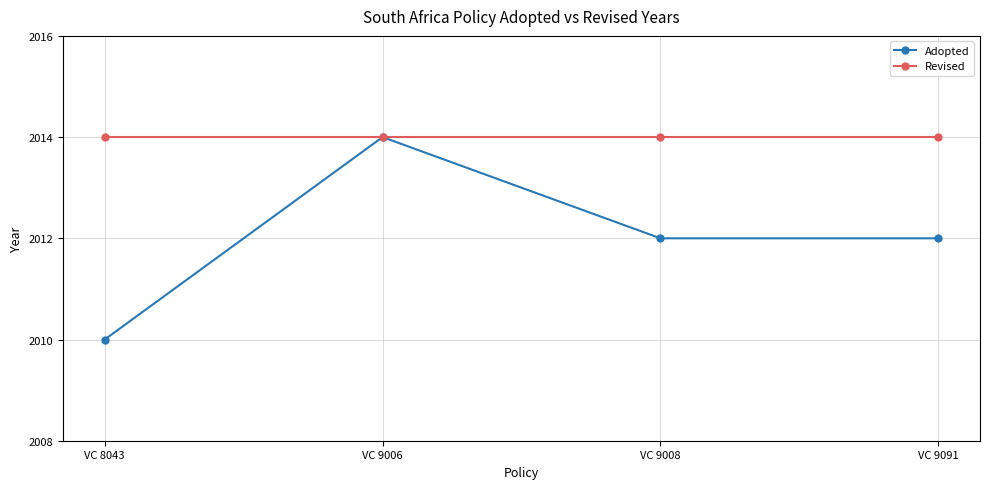

What is the greatest value displayed?

2014